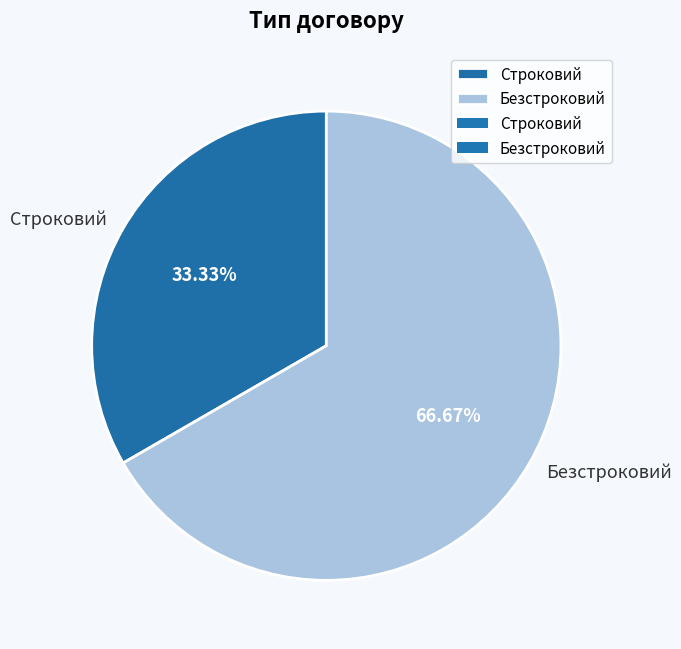

The Строковий slice represents 38% of the pie. True or false?

False